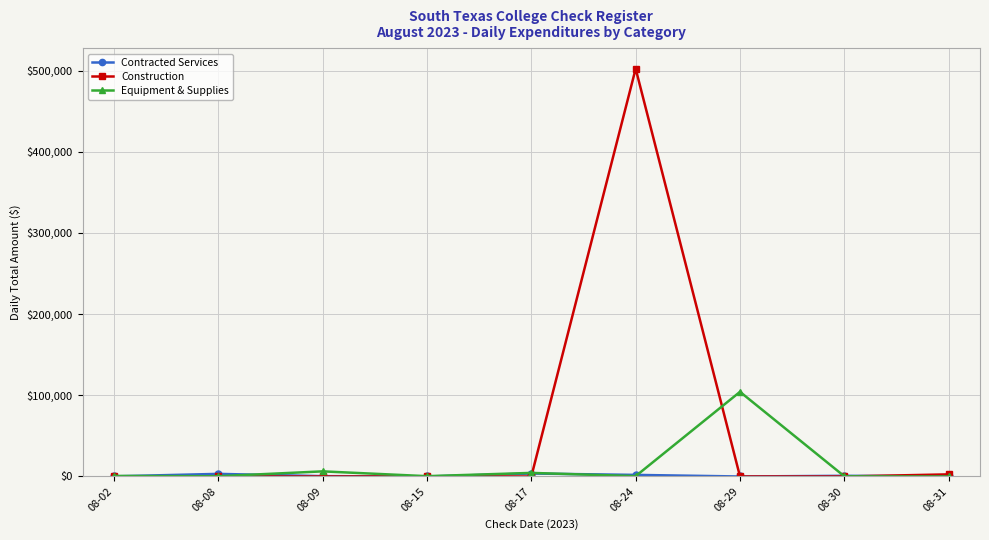

How many lines are shown in the chart?

3